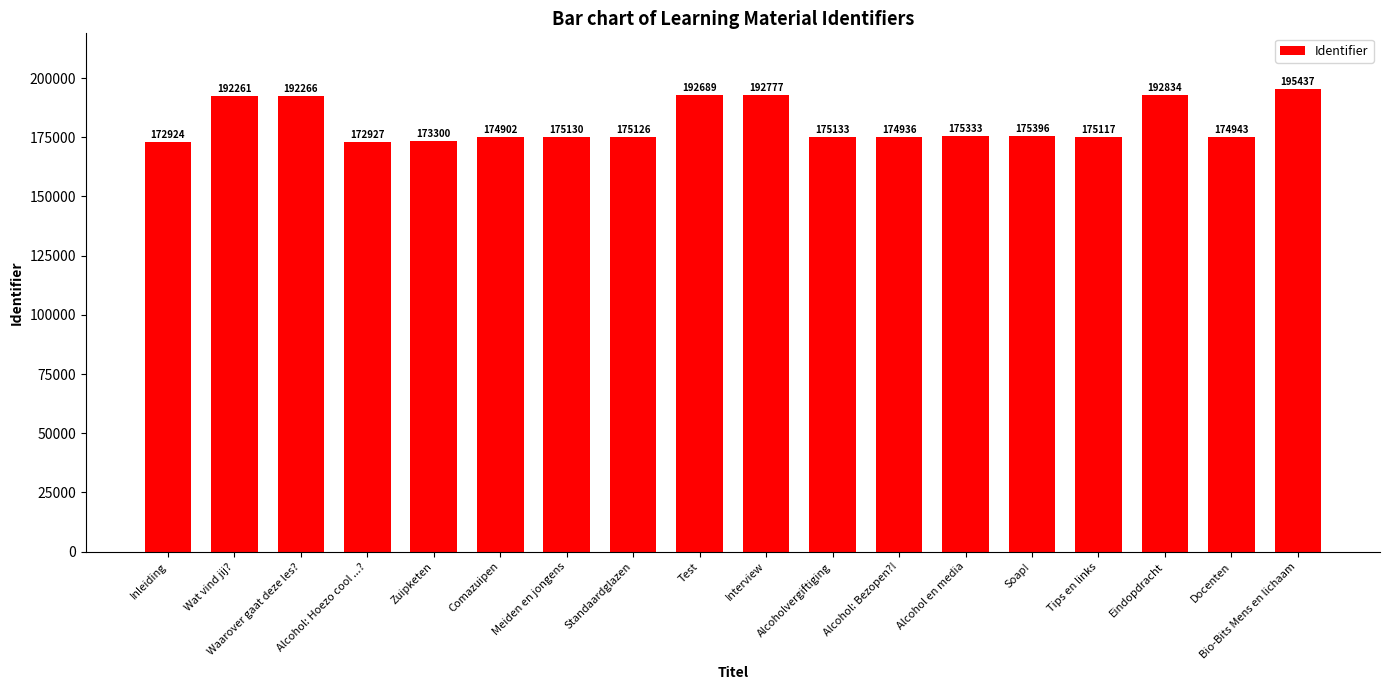

What is the sum of all values?

3253431